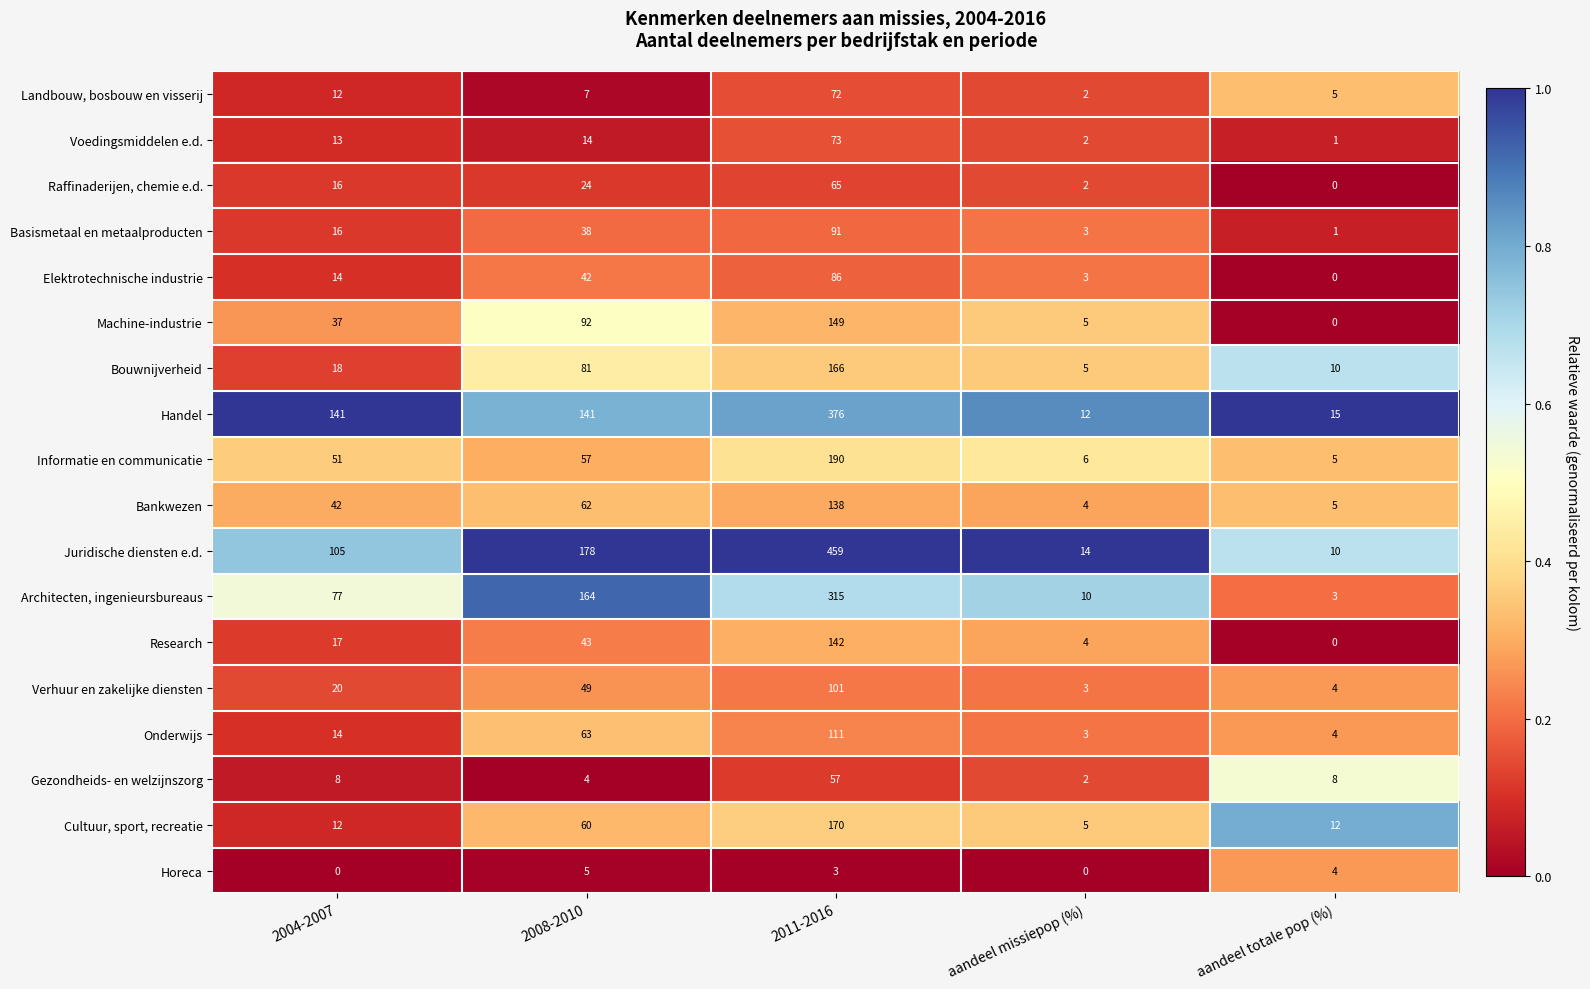

What is the greatest value displayed?

459